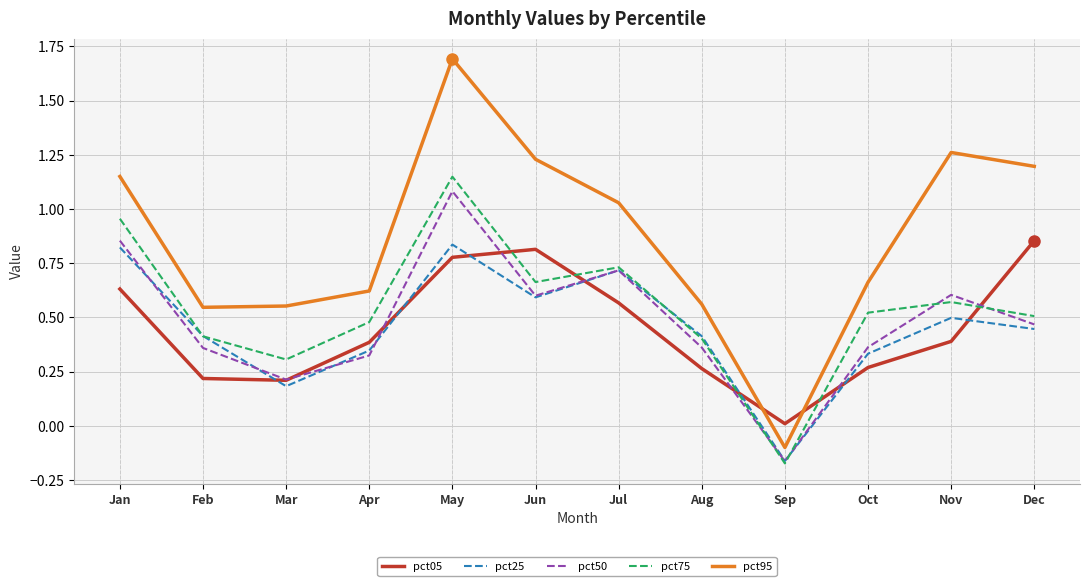

Is it true that pct75 equals 1.1 at Jul?

False